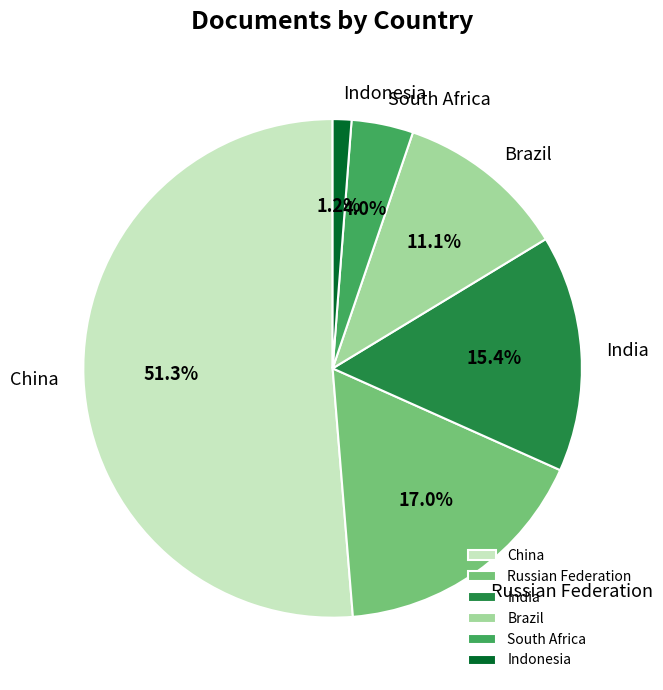

Is it true that South Africa is 4% of the pie?

True